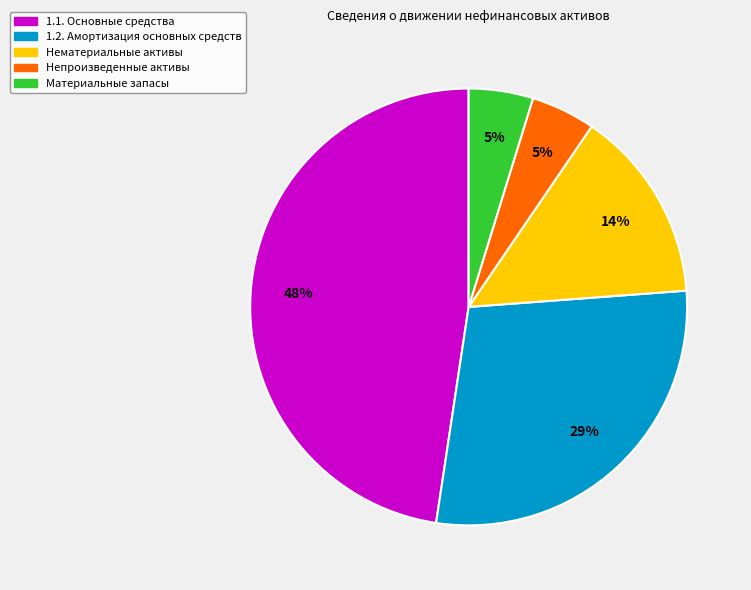

The Материальные запасы slice represents 5% of the pie. True or false?

True